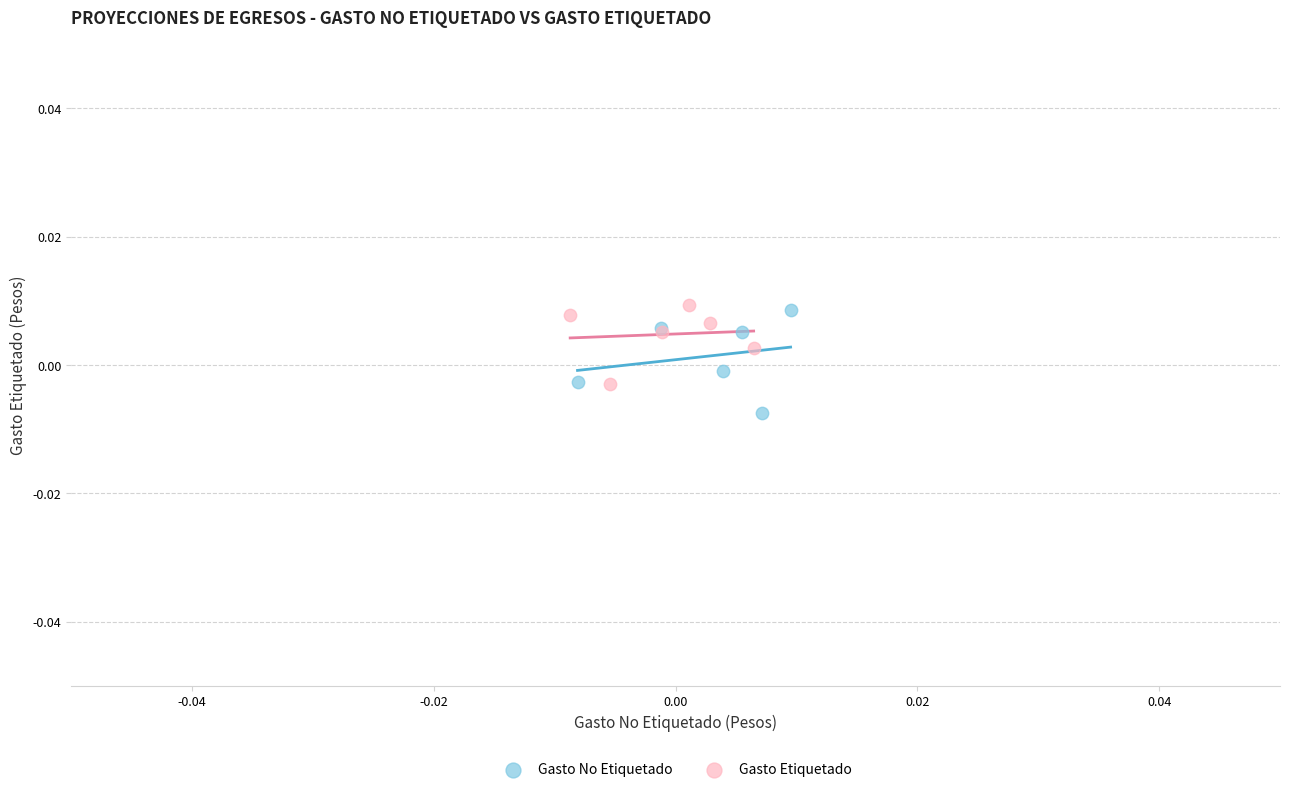

Which series contains the lowest Y value?

Gasto No Etiquetado